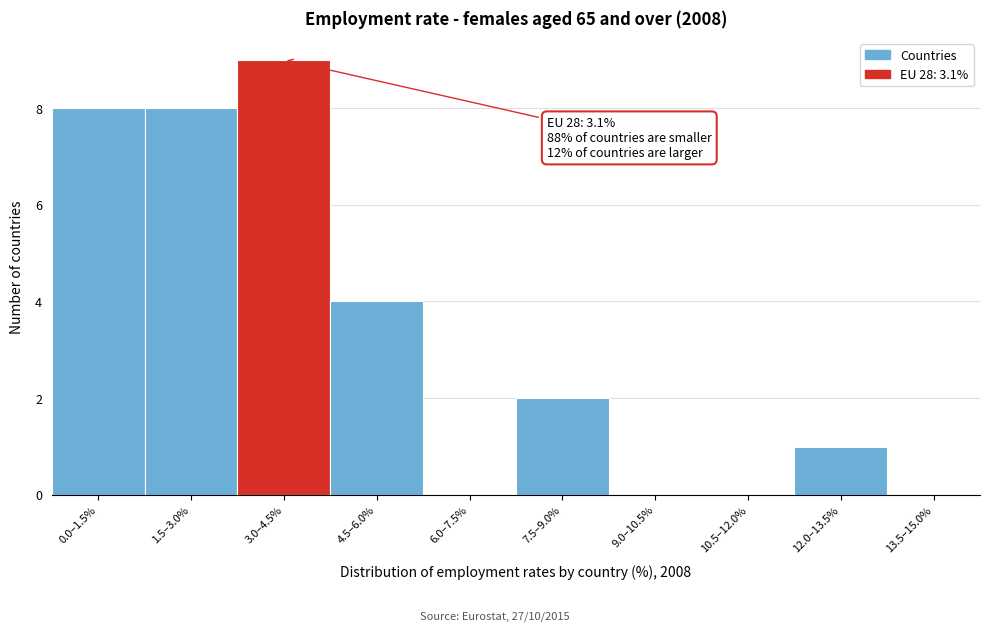

Reading left to right, list all the values displayed in this chart.

0.0–1.5%=8	1.5–3.0%=8	3.0–4.5%=9	4.5–6.0%=4	6.0–7.5%=0	7.5–9.0%=2	9.0–10.5%=0	10.5–12.0%=0	12.0–13.5%=1	13.5–15.0%=0